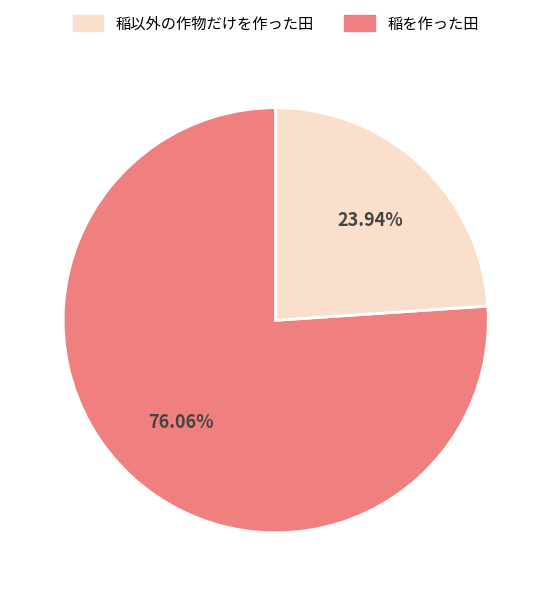

Count the number of slices in the pie.

2